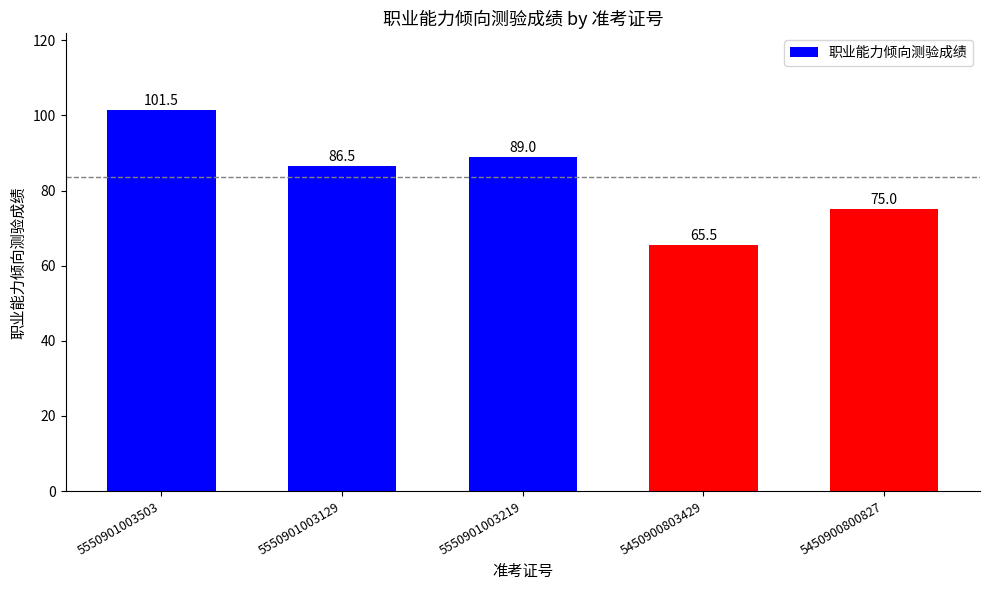

Where is the data nearest to the value 83?

5550901003129